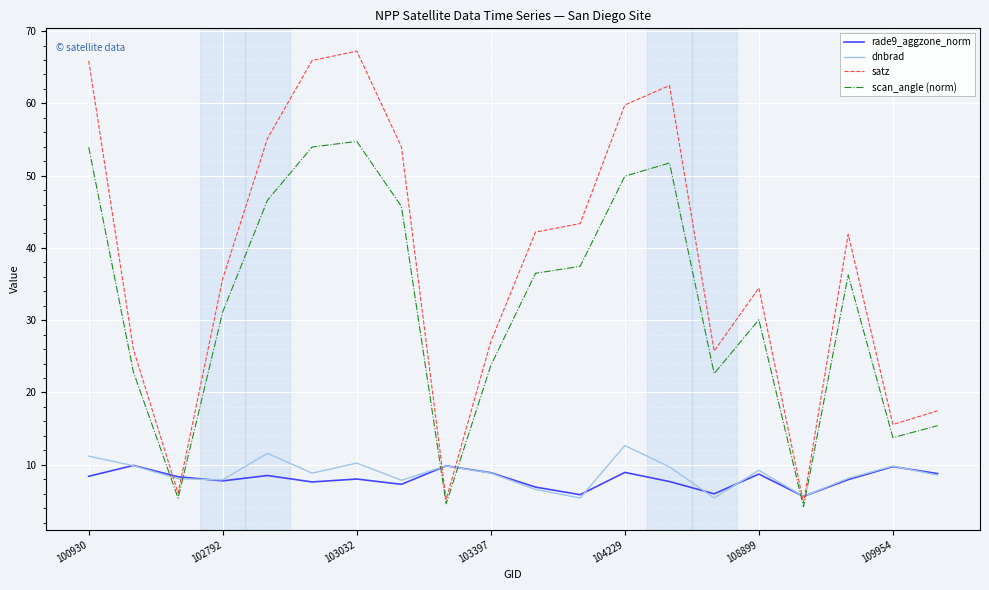

True or false: rade9_aggzone_norm and satz cross at least once.

True